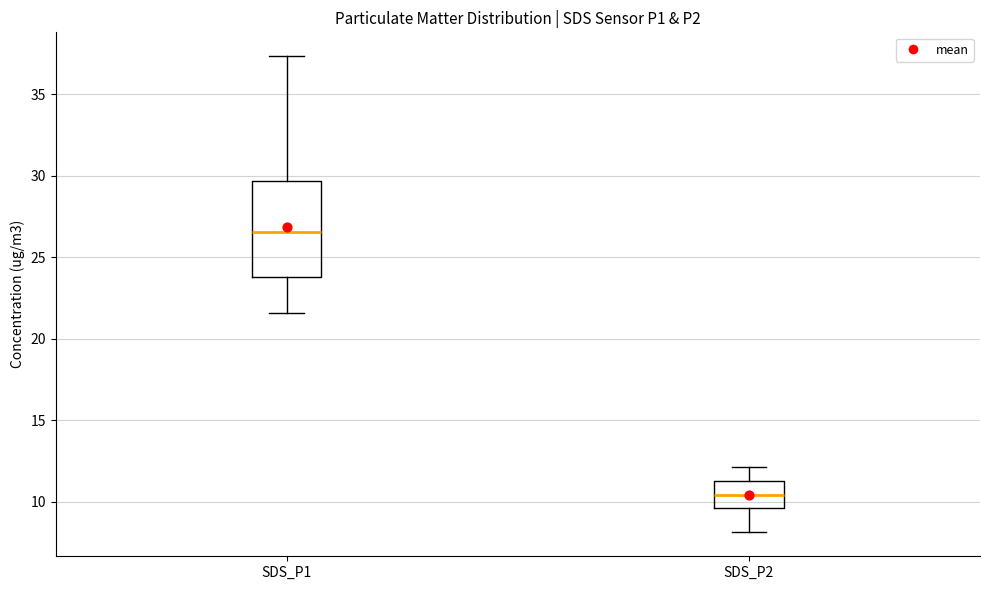

Where is the lower edge of the box for SDS_P2 on the y-axis? The values are not printed on the chart, so give them approximately, as read against the axis.

9.5